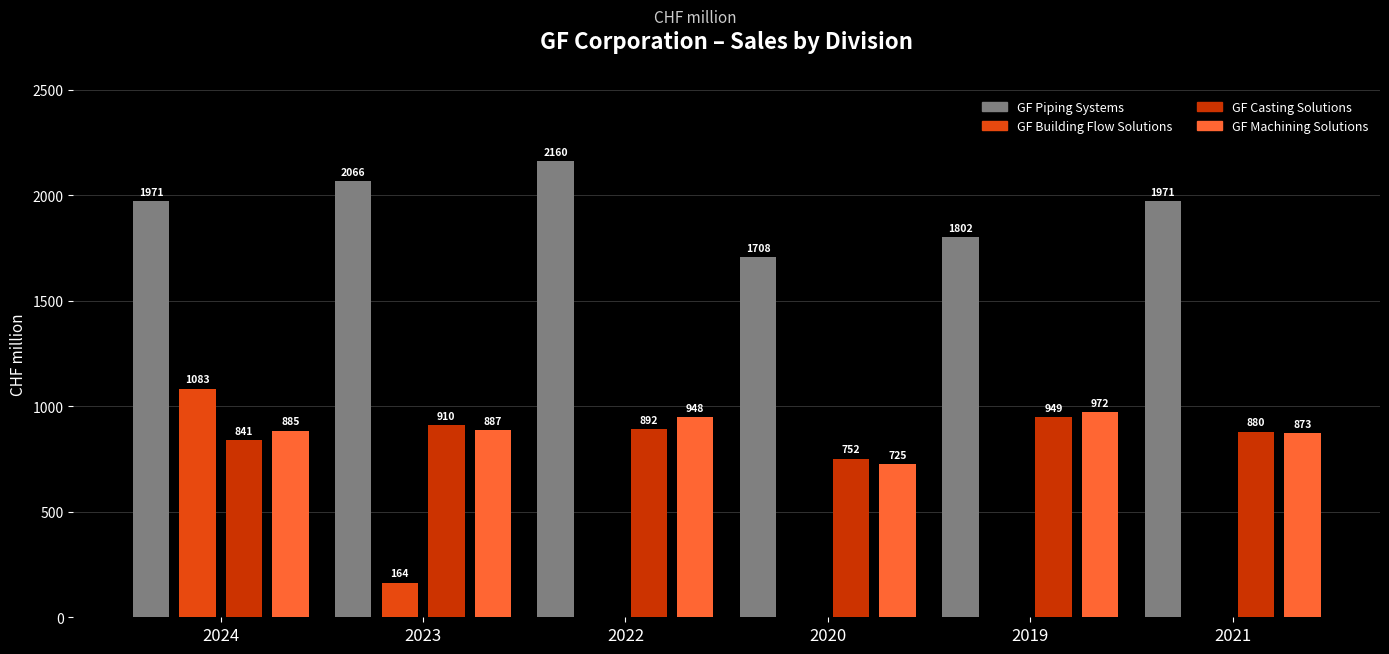

How many GF Piping Systems values are between 1802 and 2066?

4